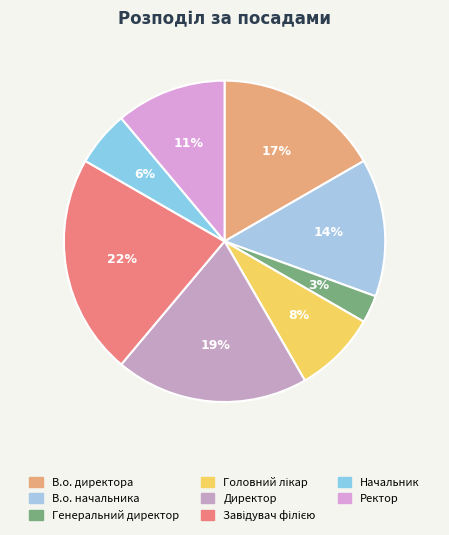

To the nearest percent, what is the difference between the В.о. начальника and Генеральний директор slice percentages?

11%